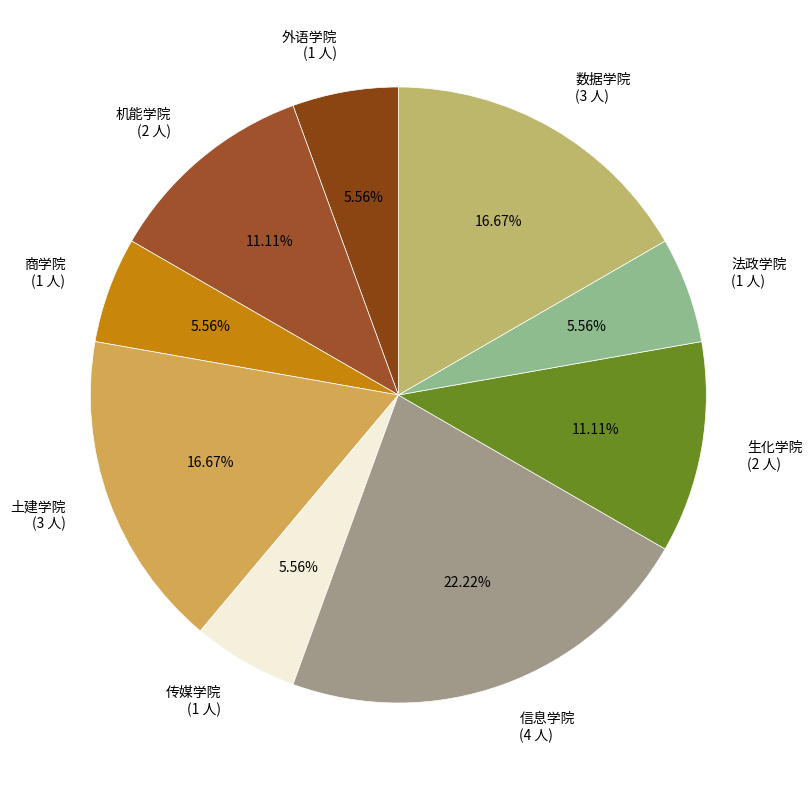

Does any single category account for the majority?

No